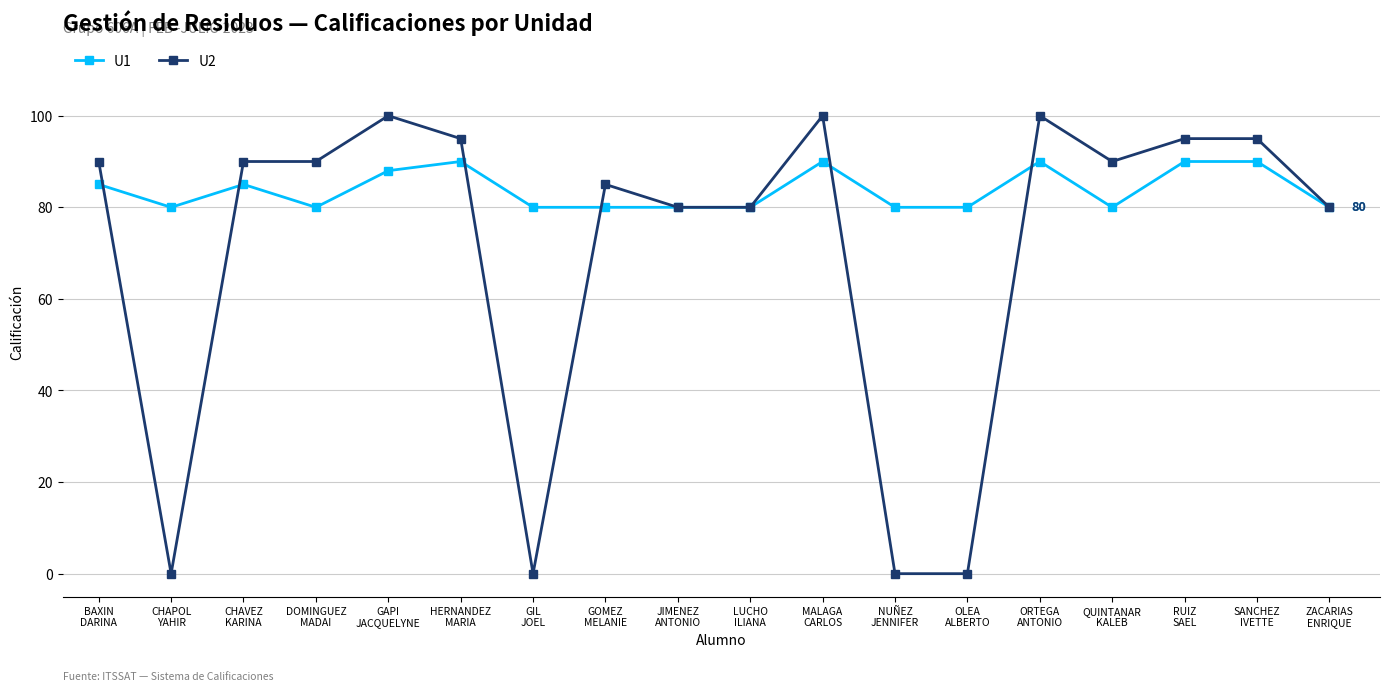

True or false: U1 has more than 2 points higher than both neighbors.

True